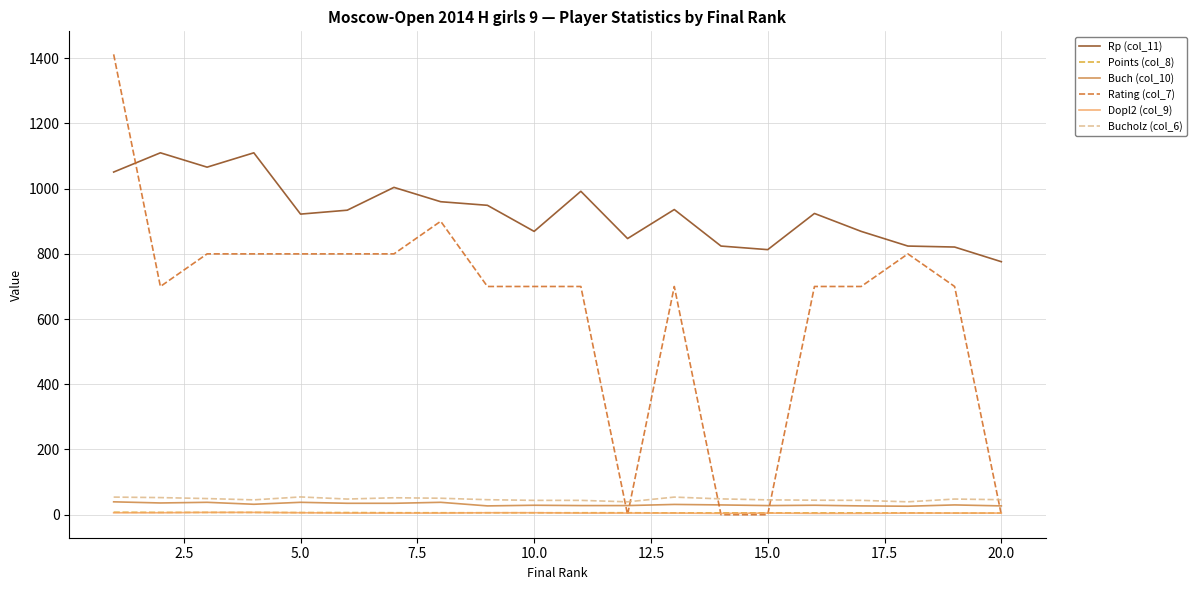

True or false: Buch (col_10) and Rp (col_11) intersect in this chart.

False